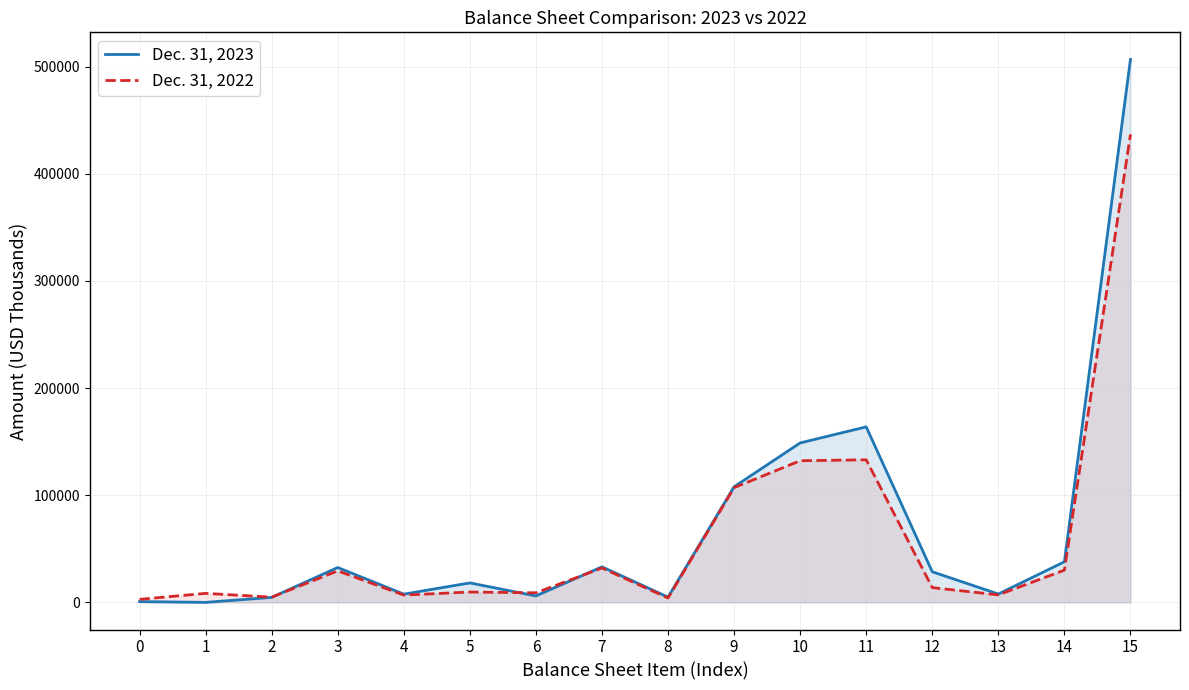

How many interior local peaks does the Dec. 31, 2023 series have?

4